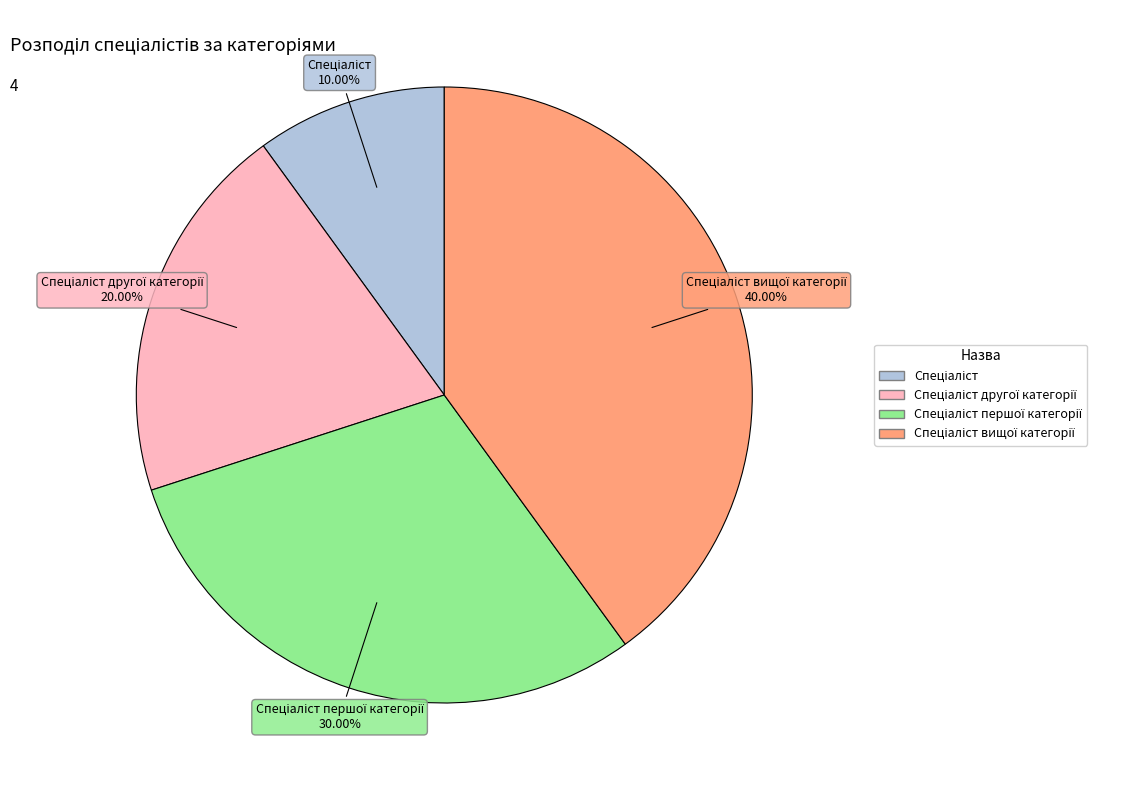

To the nearest percent, what is the average slice percentage?

25%